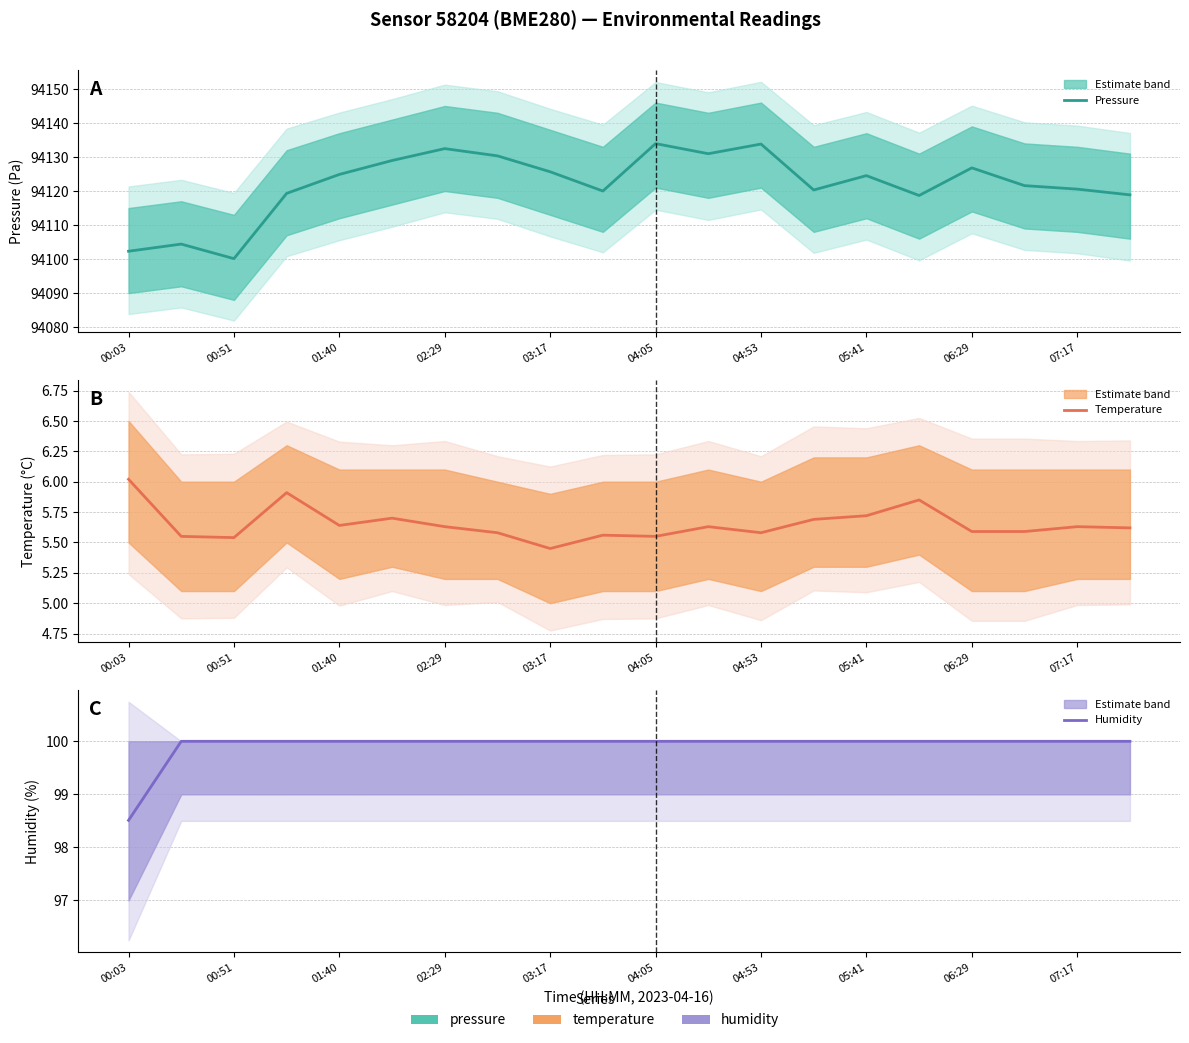

Count the number of categories in the chart.

20